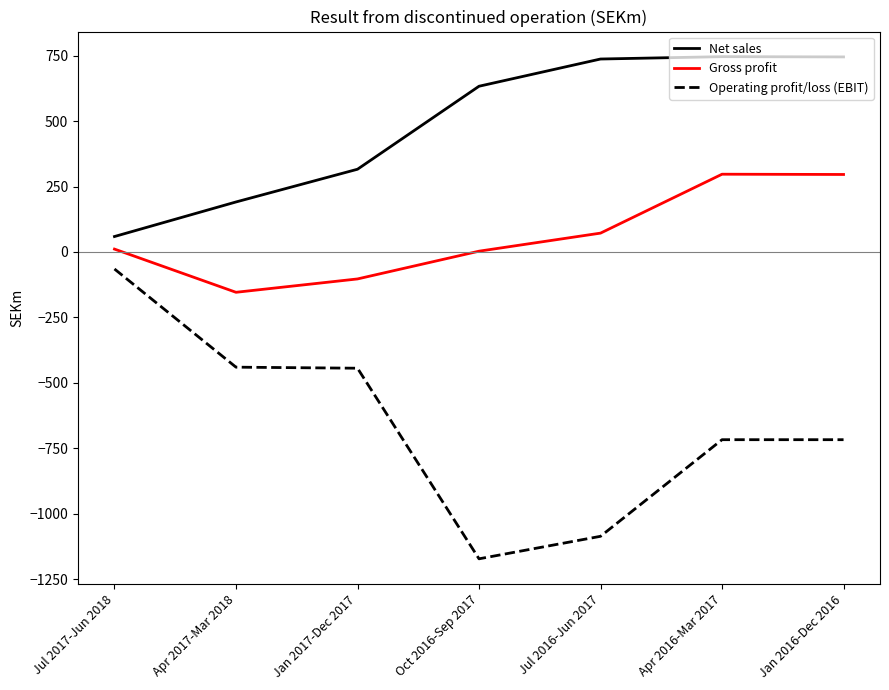

Is the value of Net sales at Oct 2016-Sep 2017 greater than the value of Operating profit/loss (EBIT) at Jan 2016-Dec 2016?

Yes